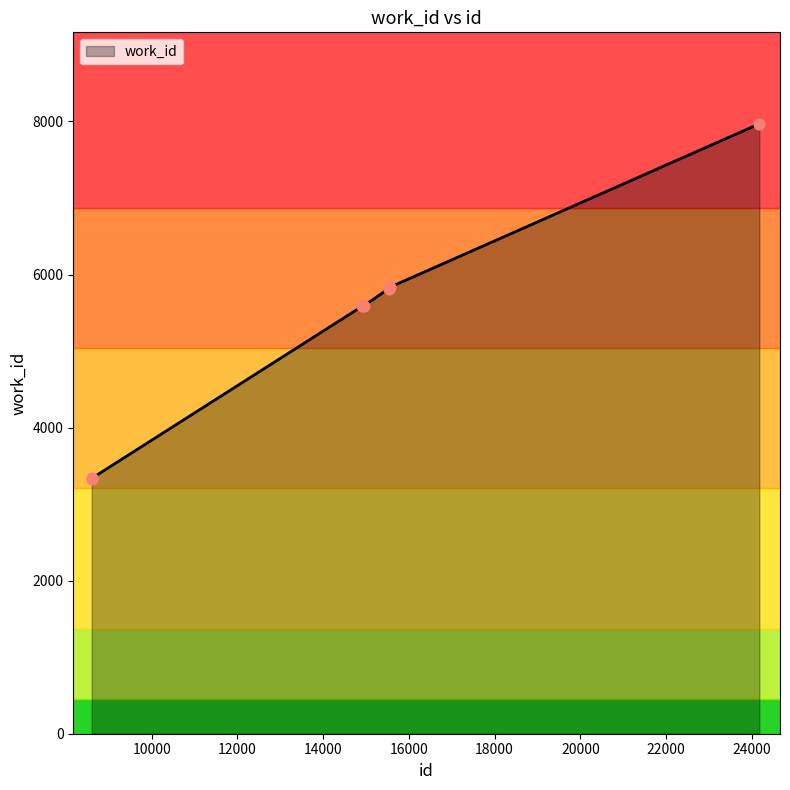

What is the difference between the second highest and minimum values?

2507